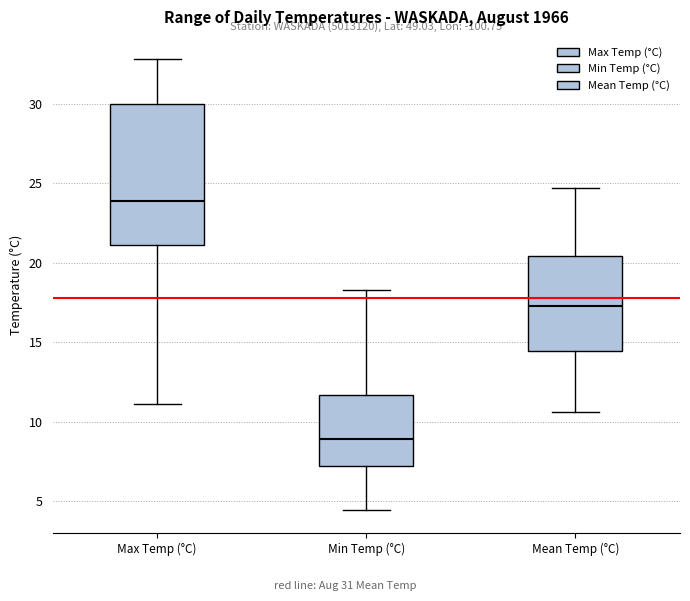

Which box's median line is the highest?

Max Temp (°C)